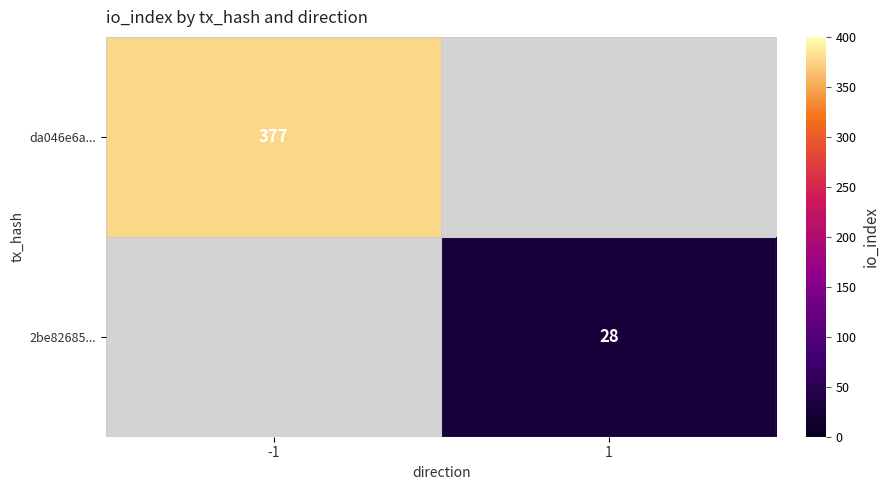

Between 1 and -1, which is larger?

-1